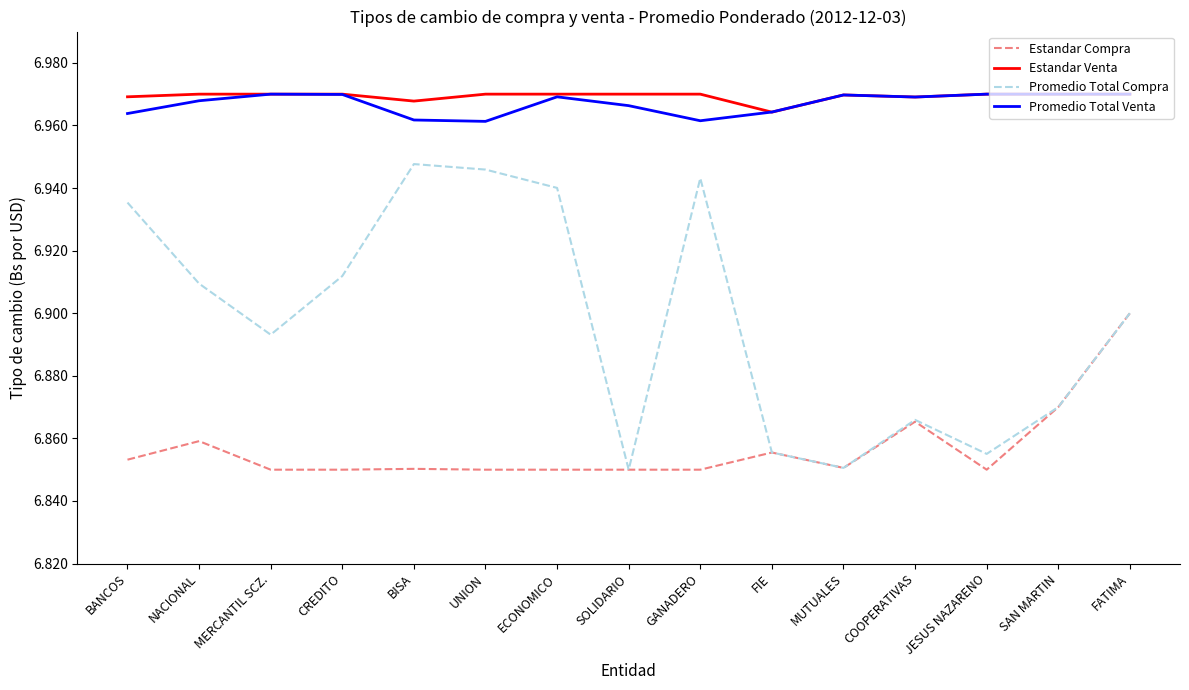

The value of Estandar Venta at MERCANTIL SCZ. is 2.0. True or false?

False